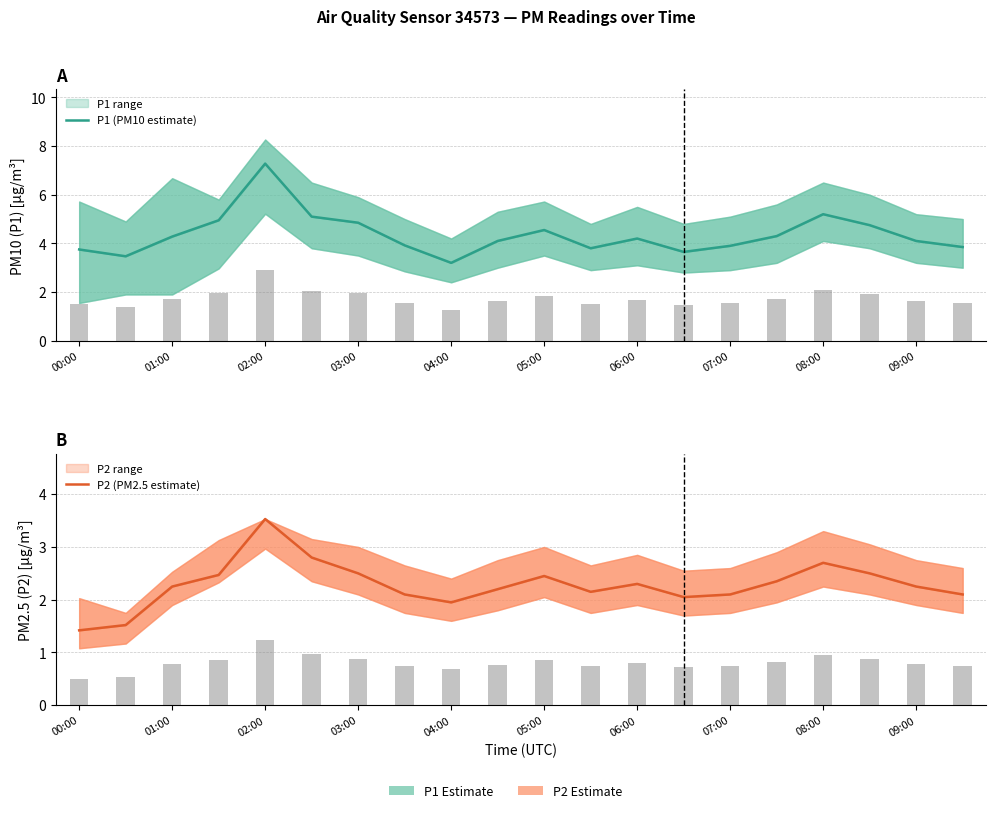

How many groups of bars are there?

20